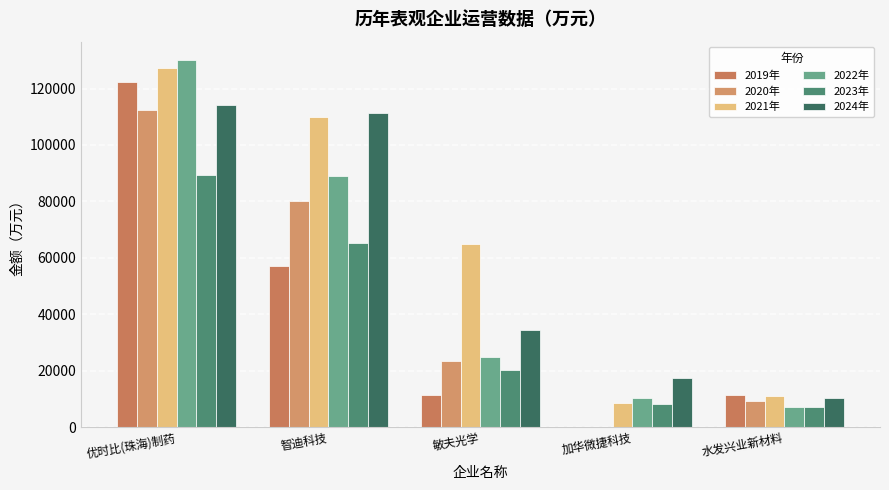

Are the bars grouped side by side (vs. stacked)?

Yes